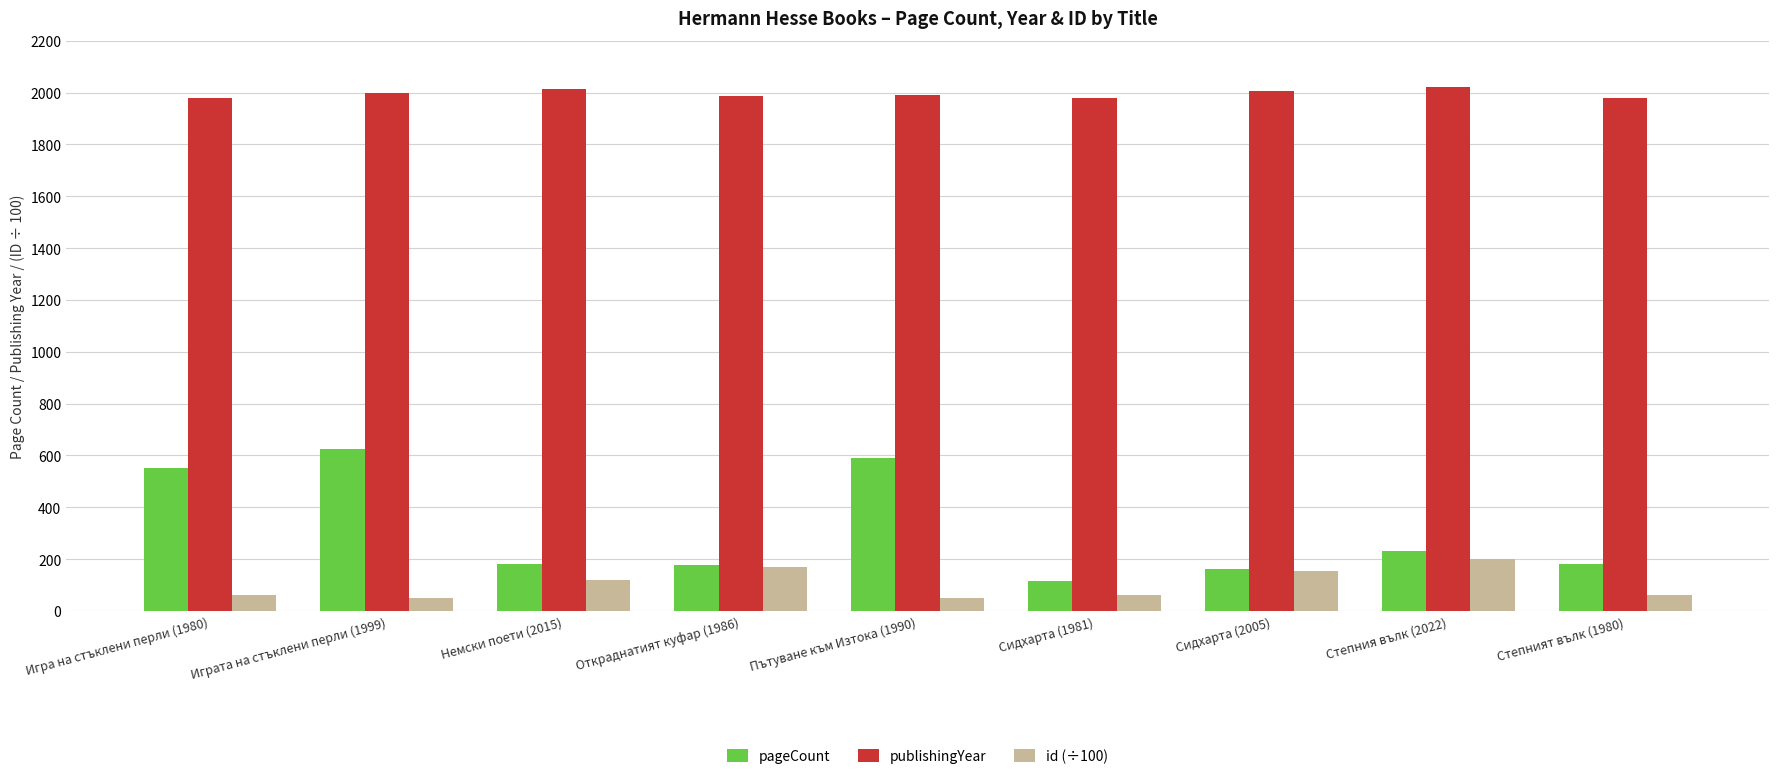

Which series changed the most between Играта на стъклени перли (1999) and Откраднатият куфар (1986)?

pageCount